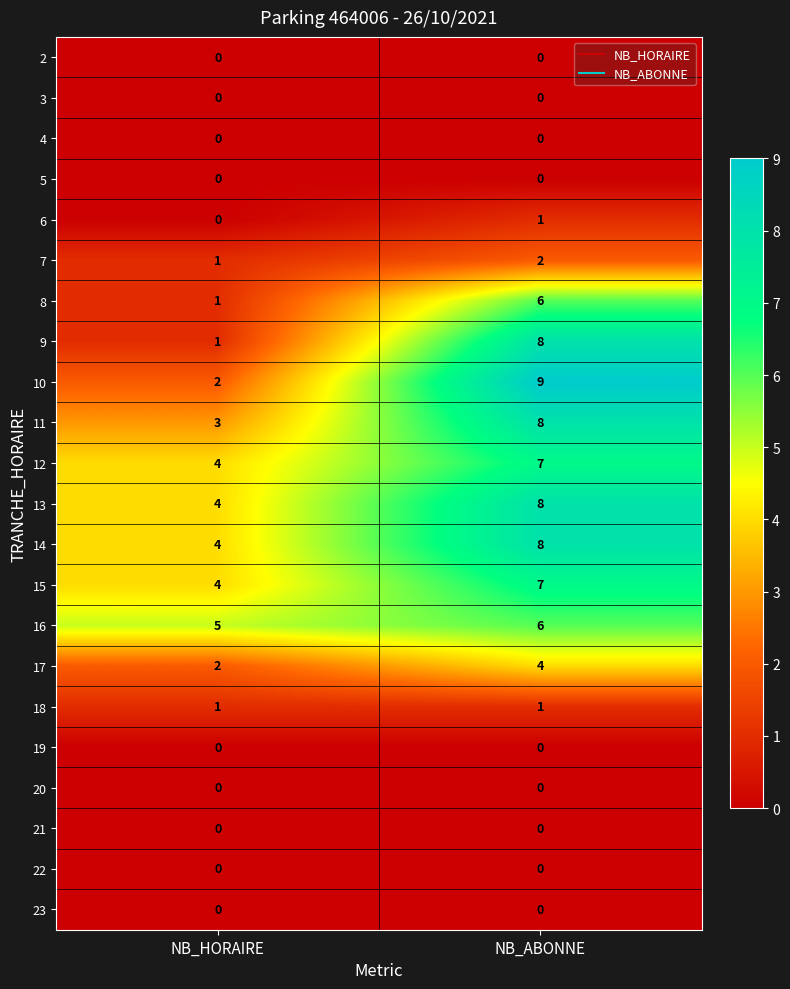

The value of 8 at NB_HORAIRE is 0. True or false?

False